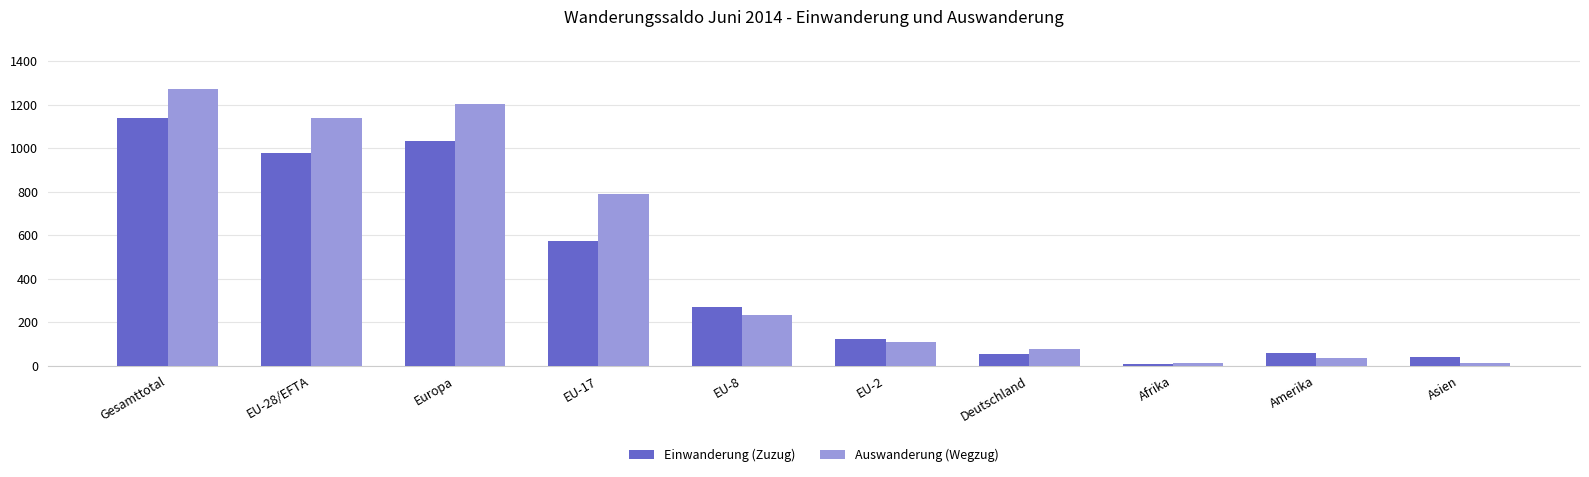

What is the value of the Einwanderung (Zuzug) bar at the 8th from the left?

6